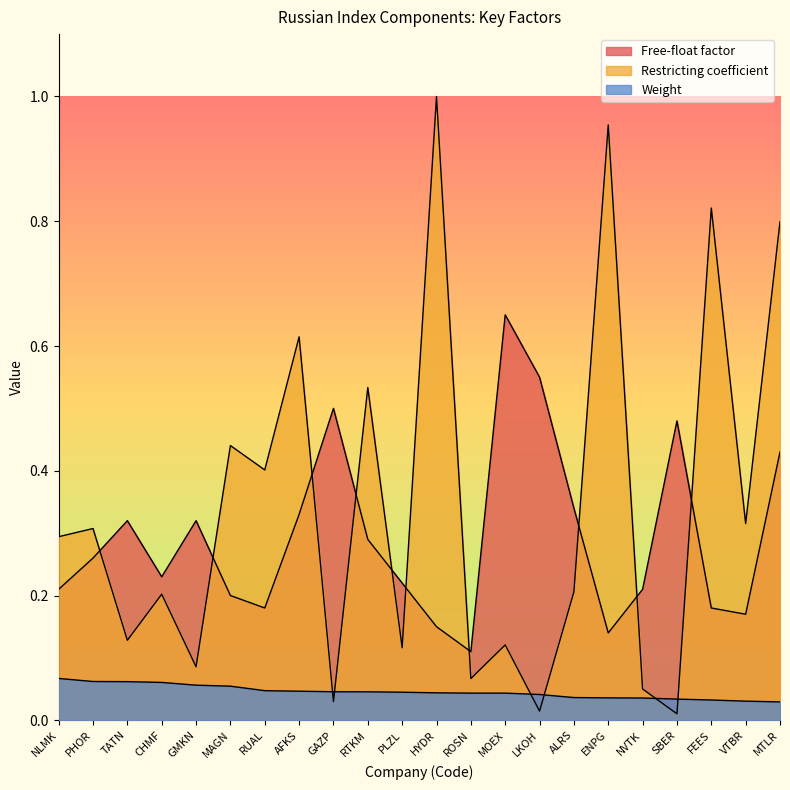

Rank the series by their maximum value, from lowest to highest.

Weight, Free-float factor, Restricting coefficient